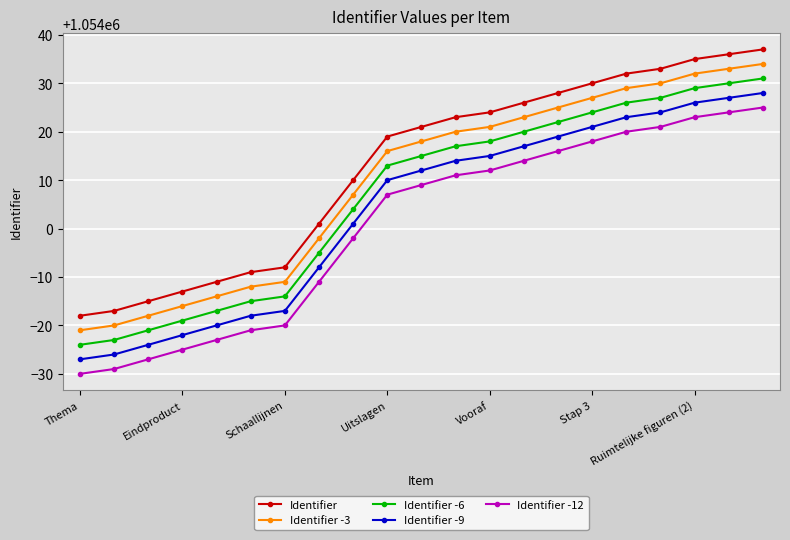

Which series has the largest total across all categories?

Identifier